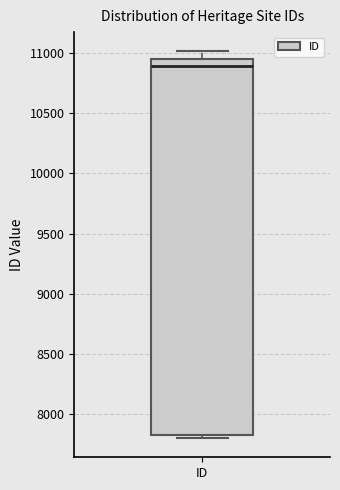

Where does the upper whisker of the box for ID end on the y-axis? The values are not printed on the chart, so give them approximately, as read against the axis.

11000